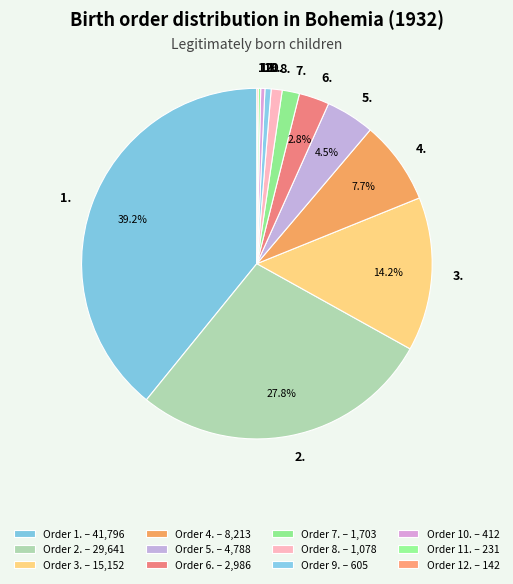

To the nearest percent, what is the difference between the largest and smallest slice percentages?

39%